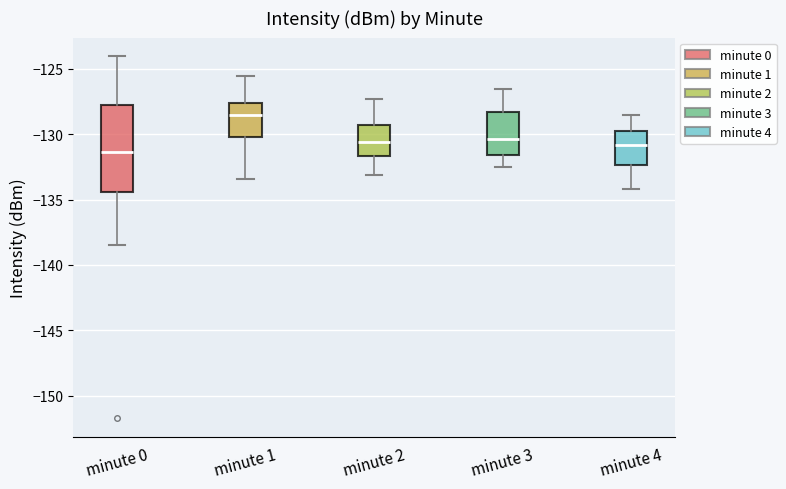

Reading left to right, transcribe this box plot: for each box, give where its median line is, the range the box spans, and where its two whiskers end, as read against the y-axis. The values are not printed on the chart, so give them approximately, as read against the axis.

minute 0: median -131.5, box -134.5 to -127.5, whiskers -138.5 to -124.0
minute 1: median -128.5, box -130.0 to -127.5, whiskers -133.5 to -125.5
minute 2: median -130.5, box -131.5 to -129.5, whiskers -133.0 to -127.5
minute 3: median -130.5, box -131.5 to -128.5, whiskers -132.5 to -126.5
minute 4: median -131.0, box -132.5 to -129.5, whiskers -134.0 to -128.5